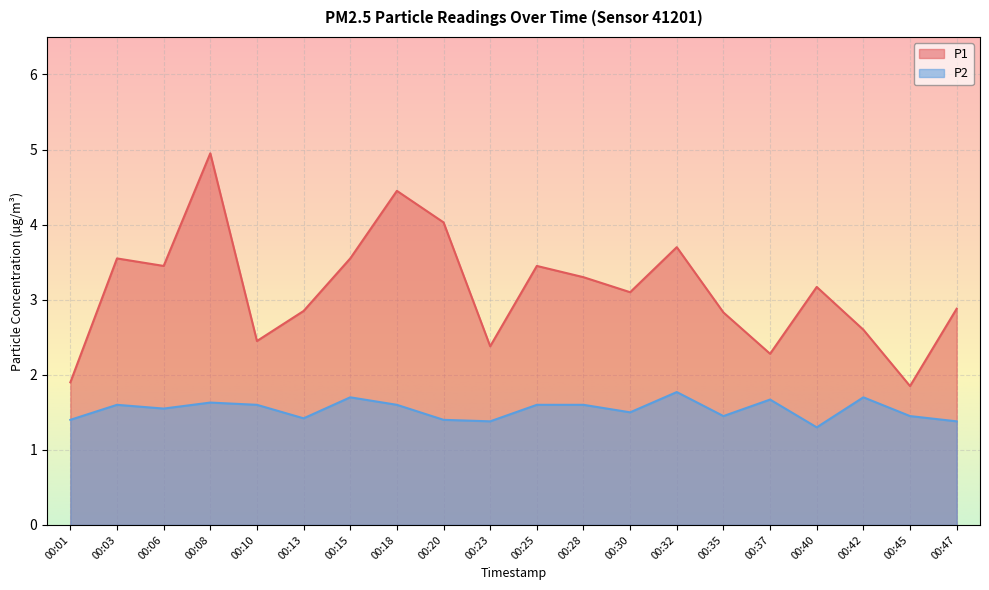

What is the minimum value shown in the chart?

1.3